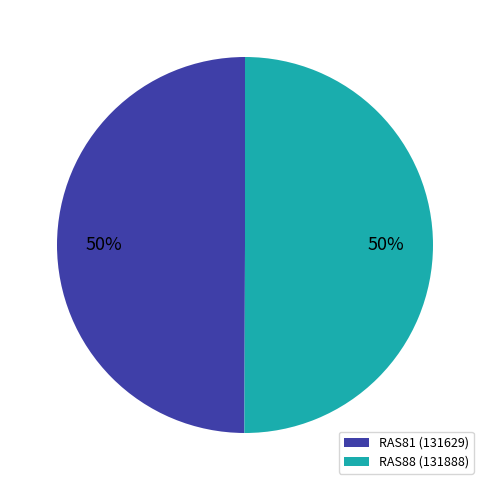

To the nearest percent, what is the combined percentage of RAS88 (131888) and RAS81 (131629)?

100%